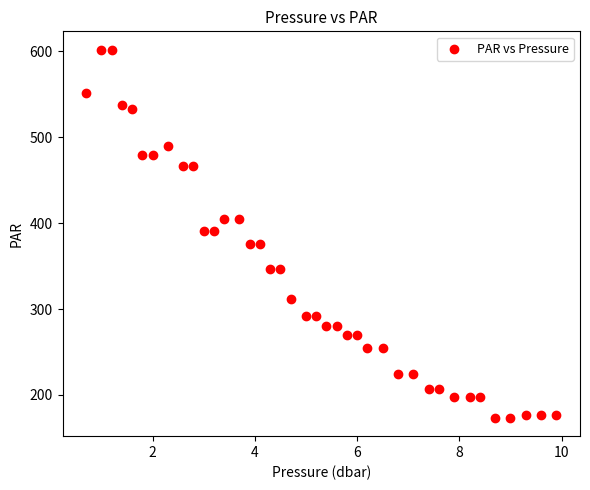

What is the range of Y values (max minus min)?

428.3